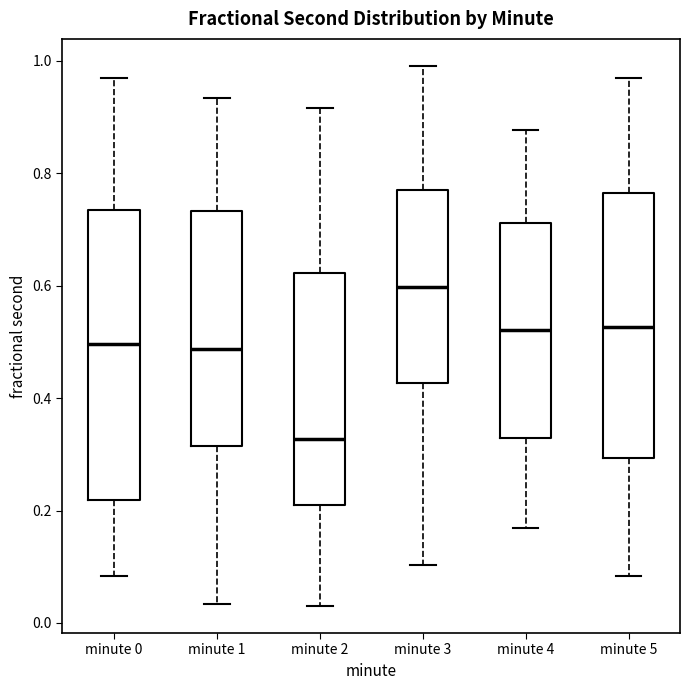

Which box's median line is the highest?

minute 3